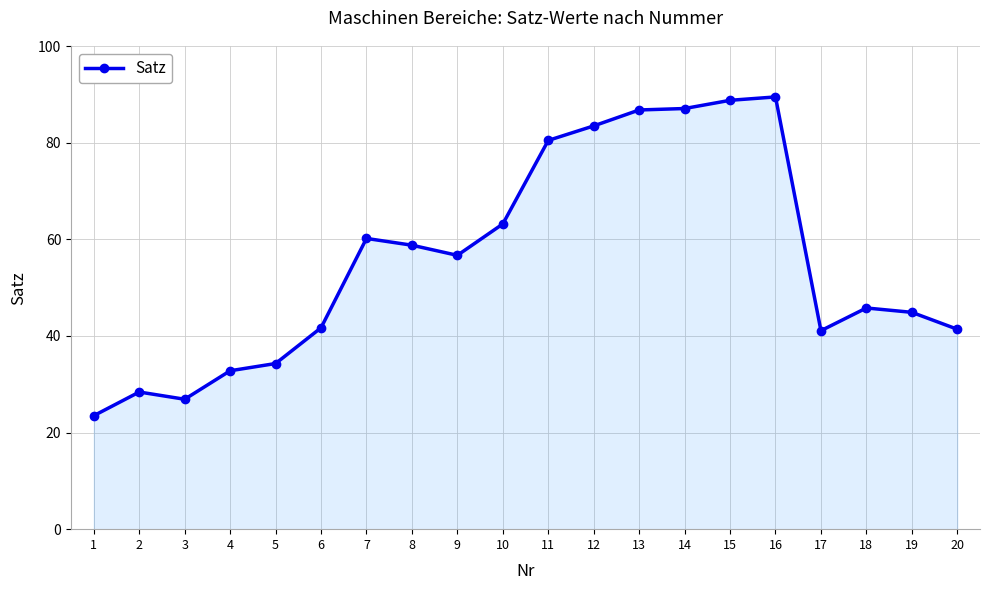

What is the change in value from 12 to 16?

+6.0